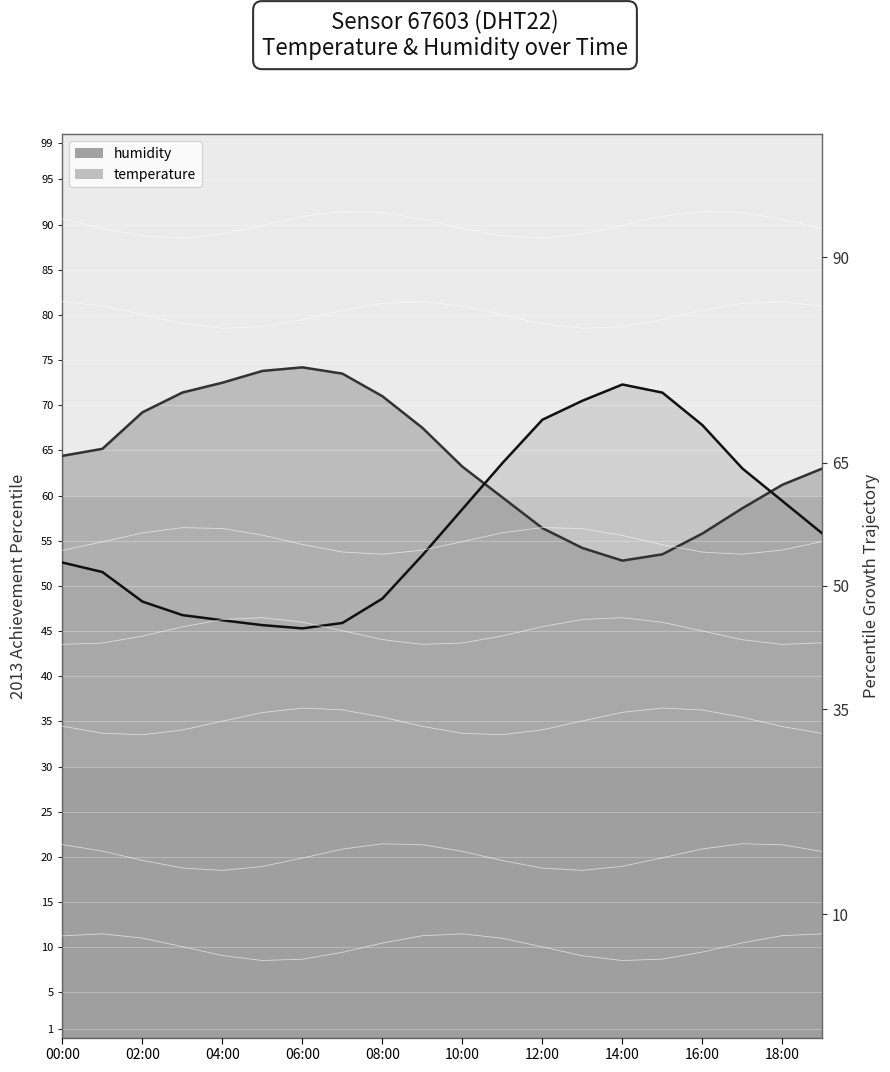

How many times do temperature and humidity cross each other?

2